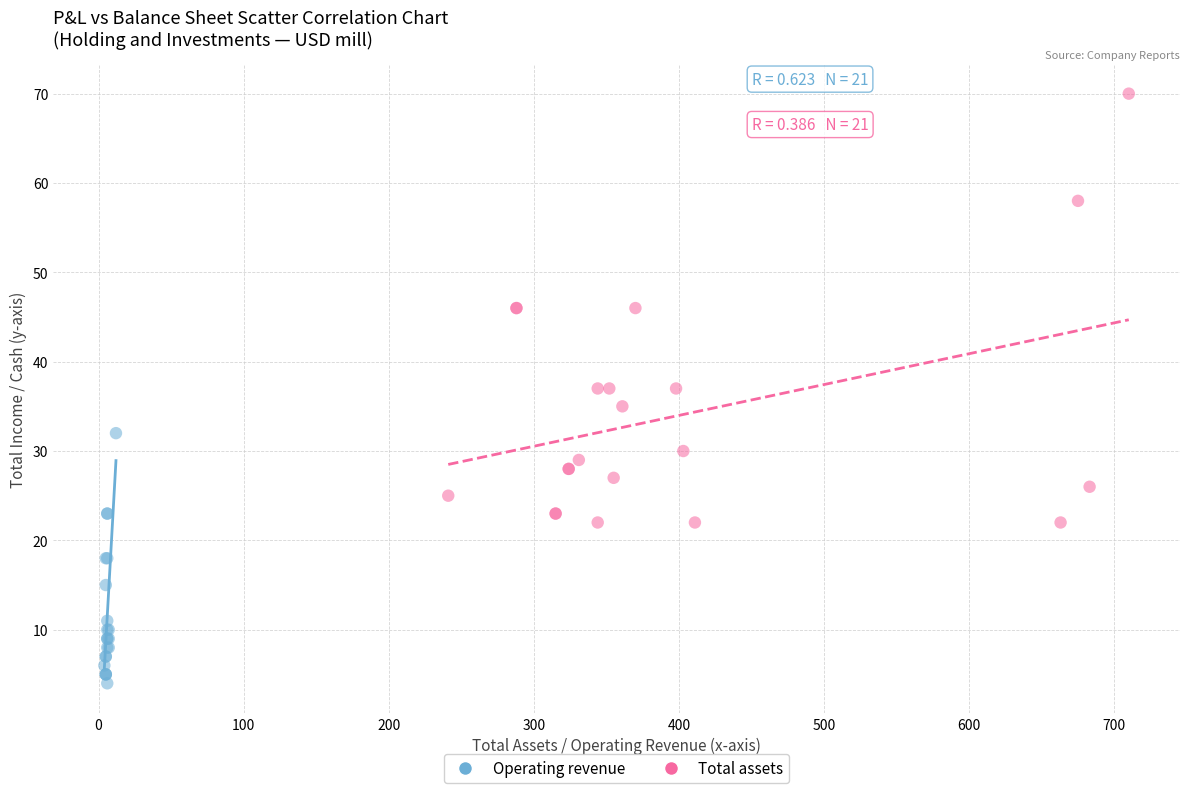

Which series has the widest spread of Y values?

Total assets